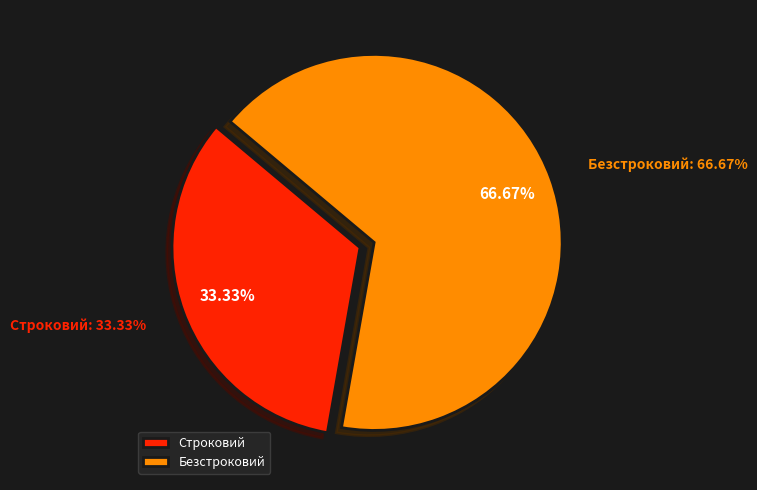

Do Безстроковий and Строковий together represent more than half of the pie?

Yes